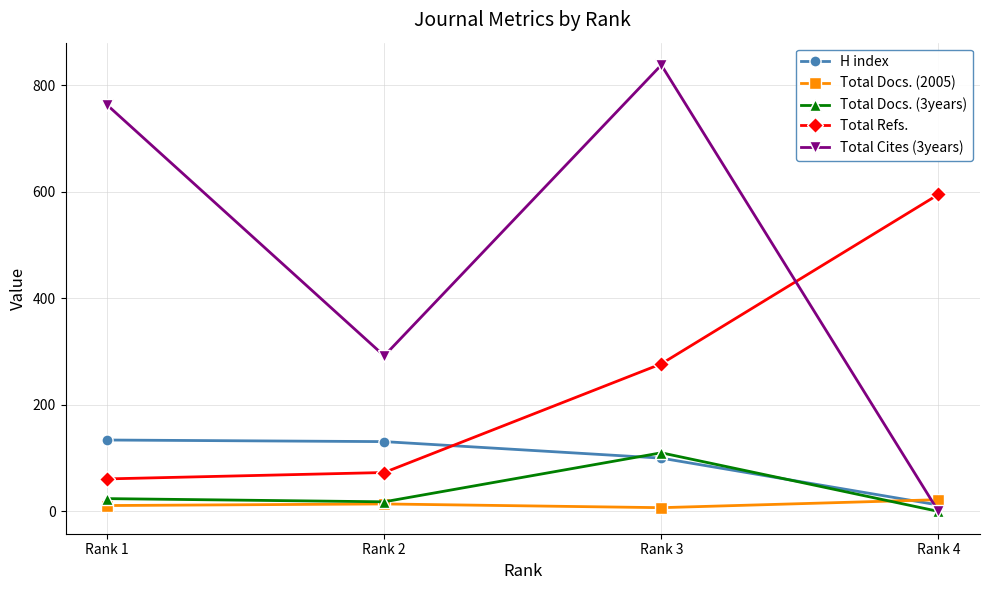

At which category does the chart reach its peak across all series?

Rank 3